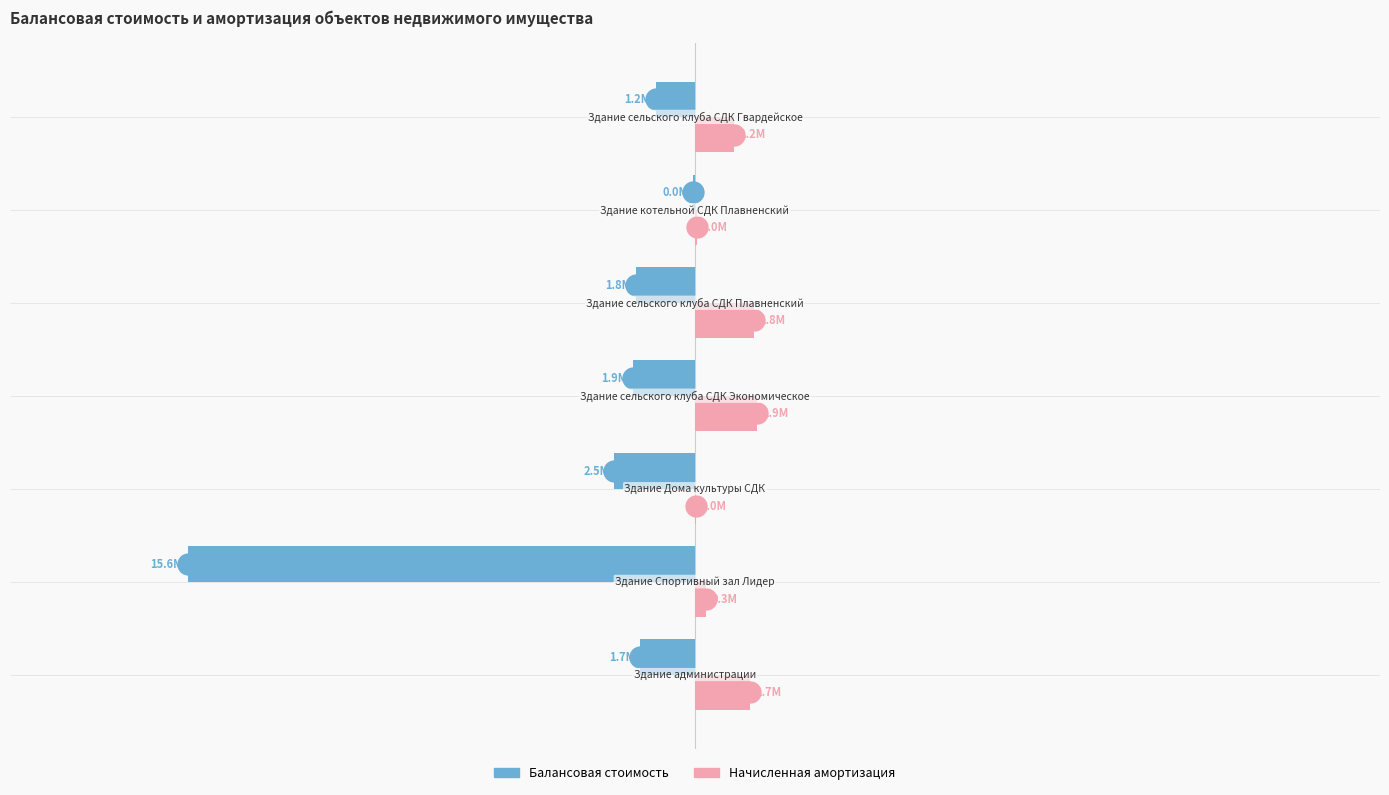

What are all the series names shown in the legend?

Балансовая стоимость, Начисленная амортизация